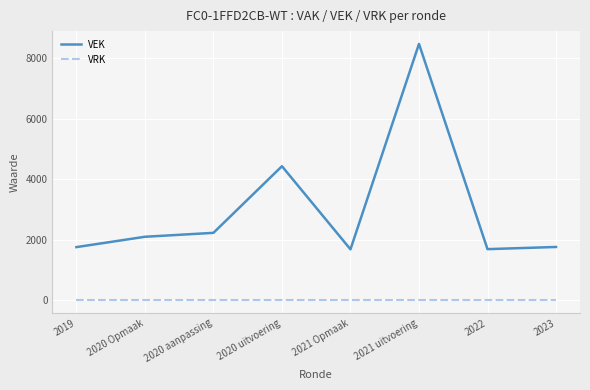

What position from the right is 2019?

8